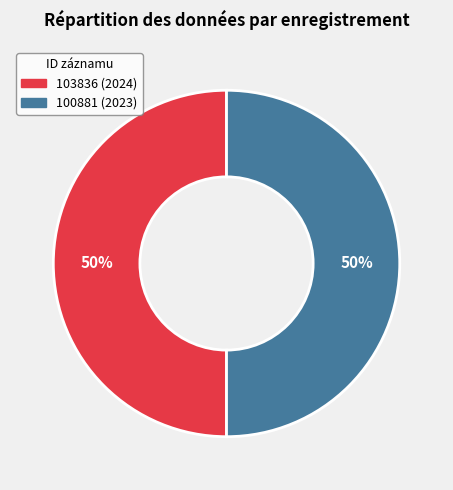

To the nearest percent, what percentage of the pie is 103836 (2024)?

50%